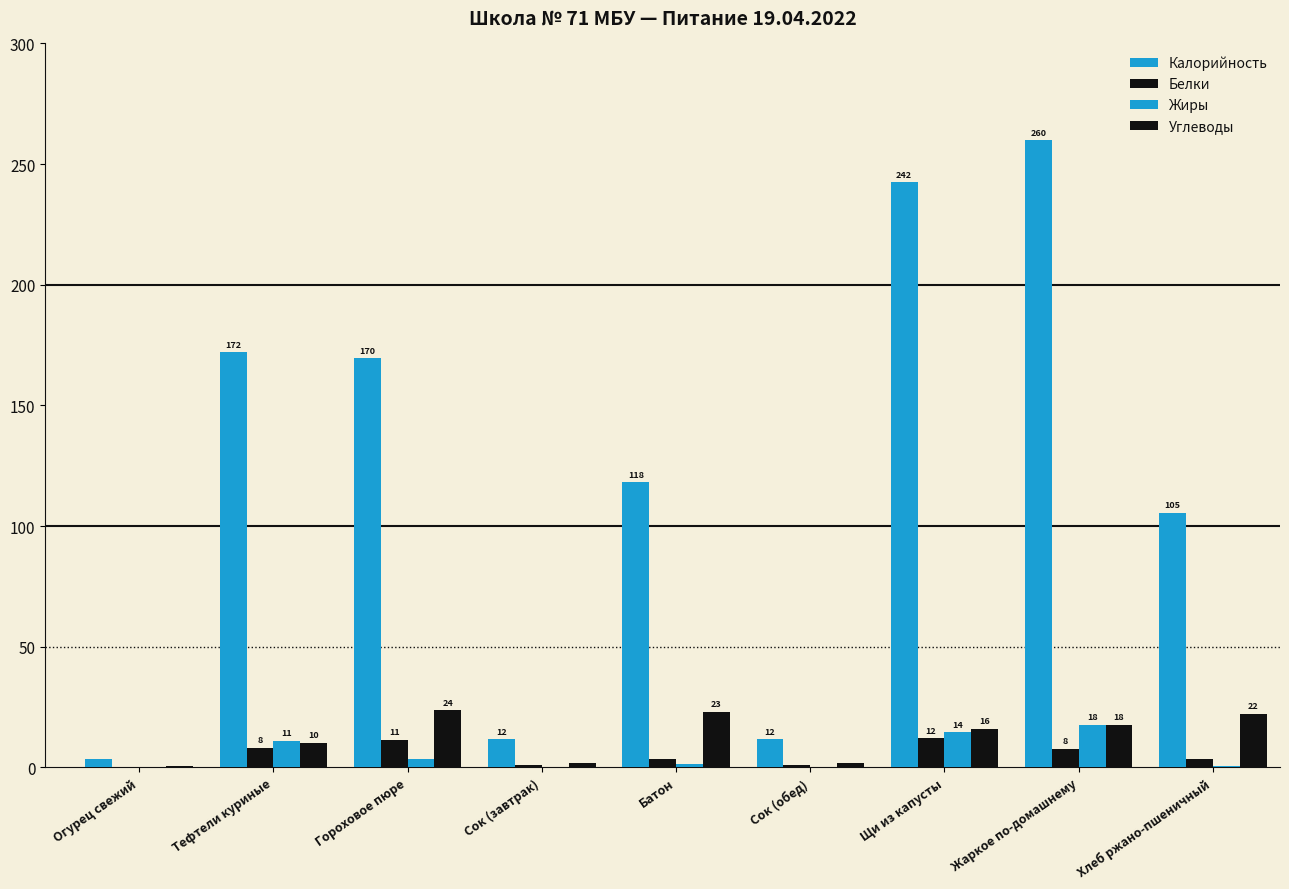

What is the sum of all Белки values?

47.8